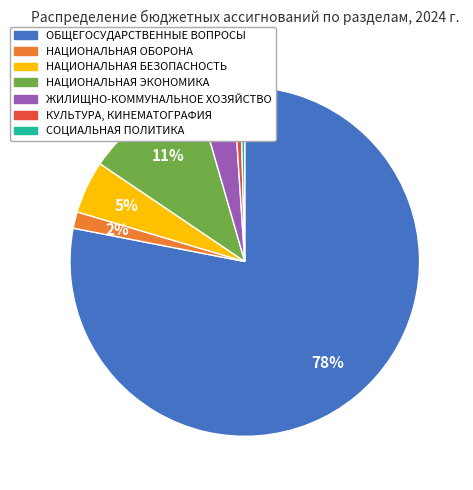

Which category has the biggest portion of the pie?

ОБЩЕГОСУДАРСТВЕННЫЕ ВОПРОСЫ